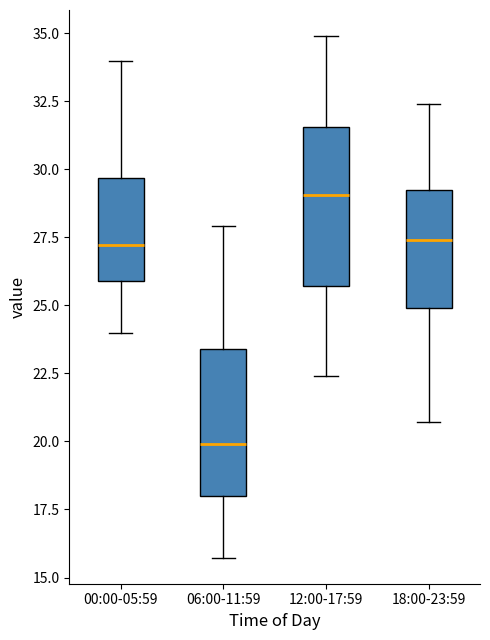

Which box's median line is the lowest?

06:00-11:59